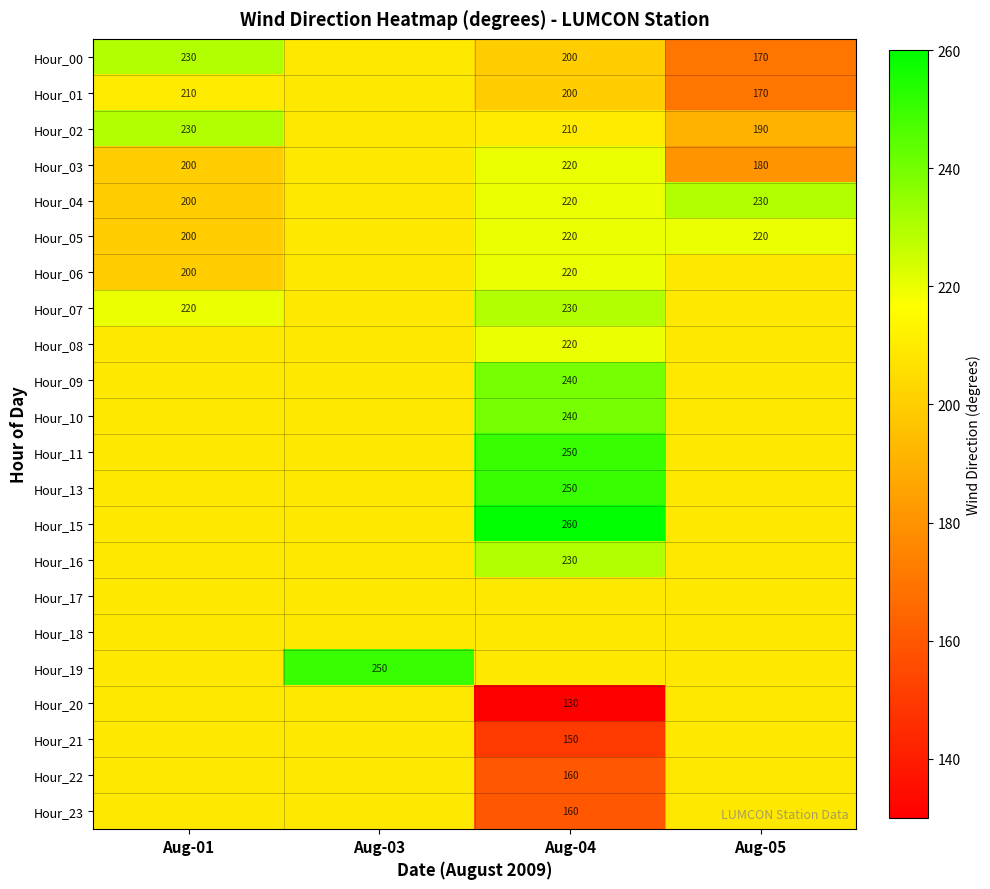

Is the value of Hour_00 at Aug-01 greater than the value of Hour_03 at Aug-01?

Yes